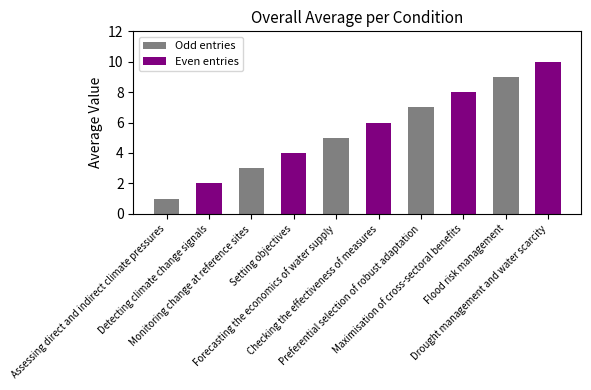

Is it true that the value at Forecasting the economics of water supply is 5?

True